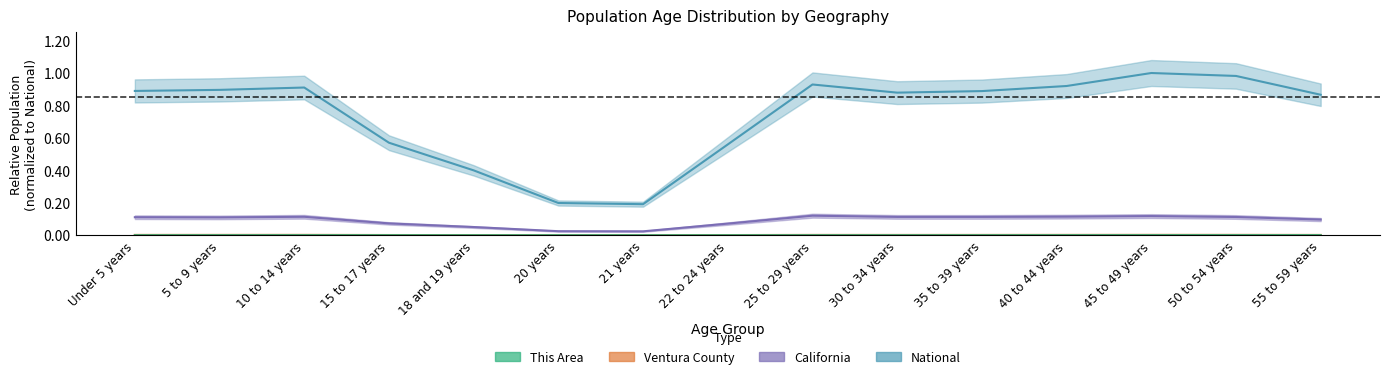

The value of National at 10 to 14 years is 0.3. True or false?

False